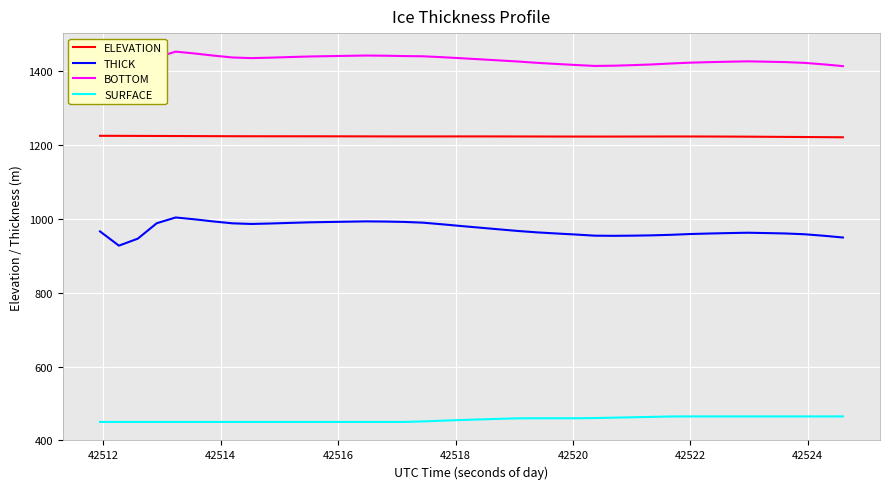

What is the difference between the maximum and minimum values in the BOTTOM series?

76.4